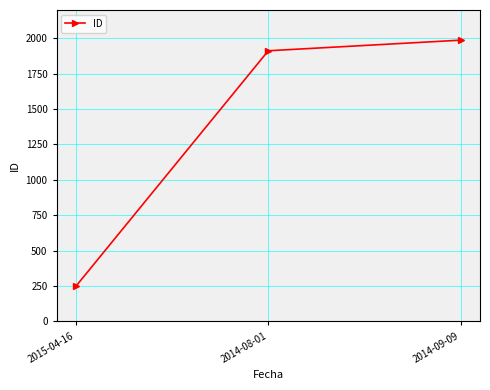

Reading right to left, extract all data points from this chart.

1987	1912	248